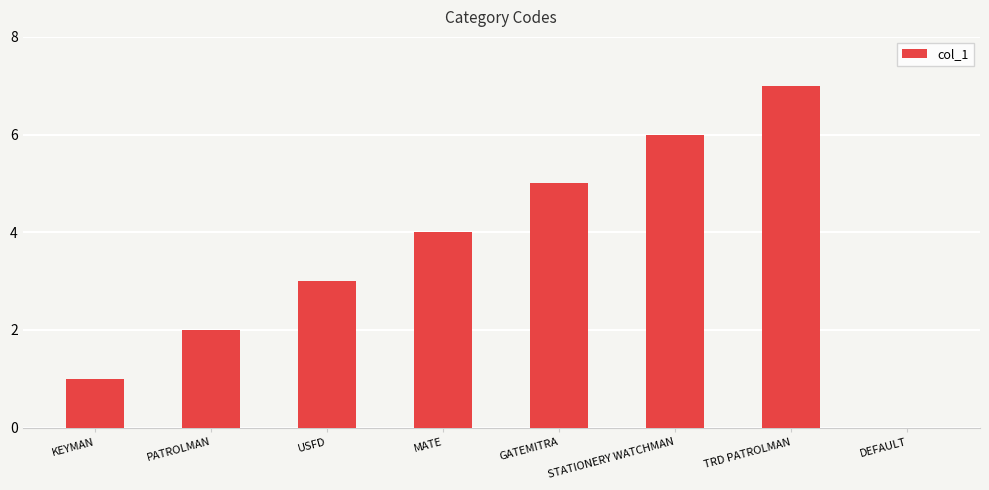

True or false: the data shows 1 at USFD.

False